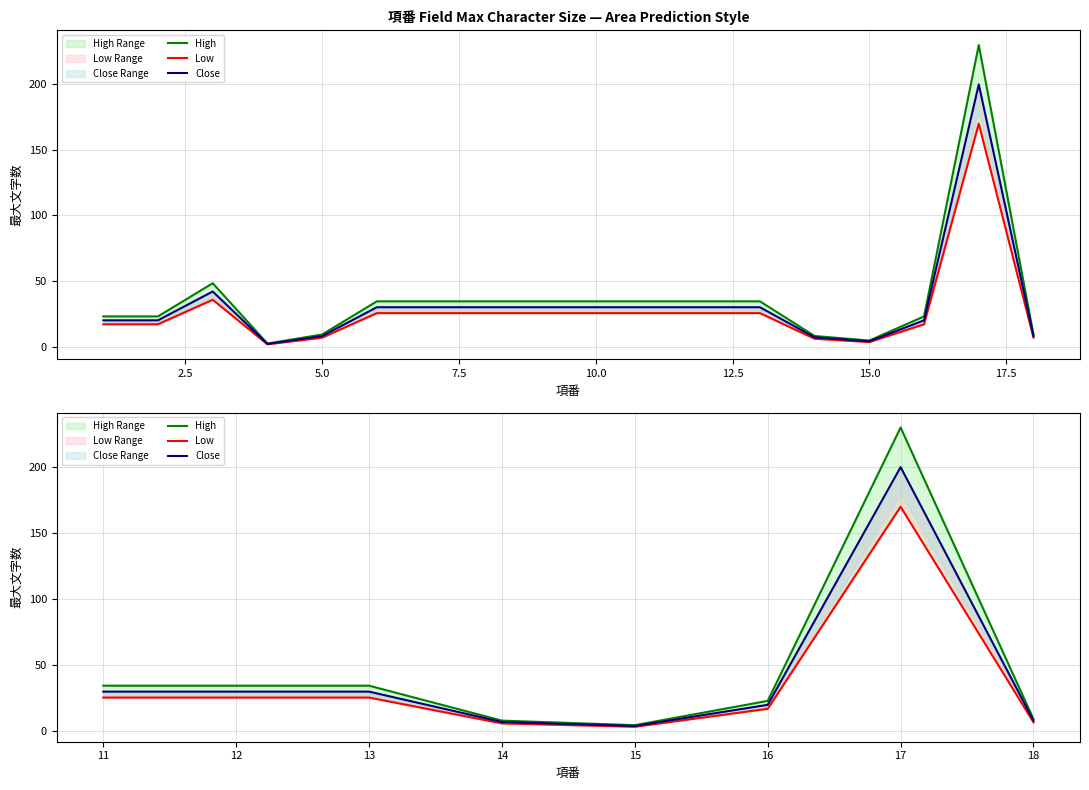

True or false: Close and High intersect in this chart.

False